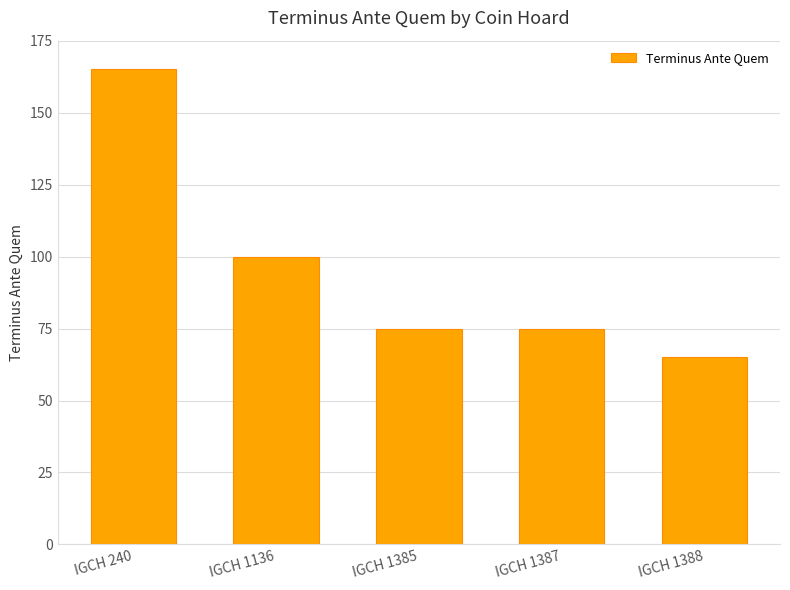

How many data points does each series have?

5